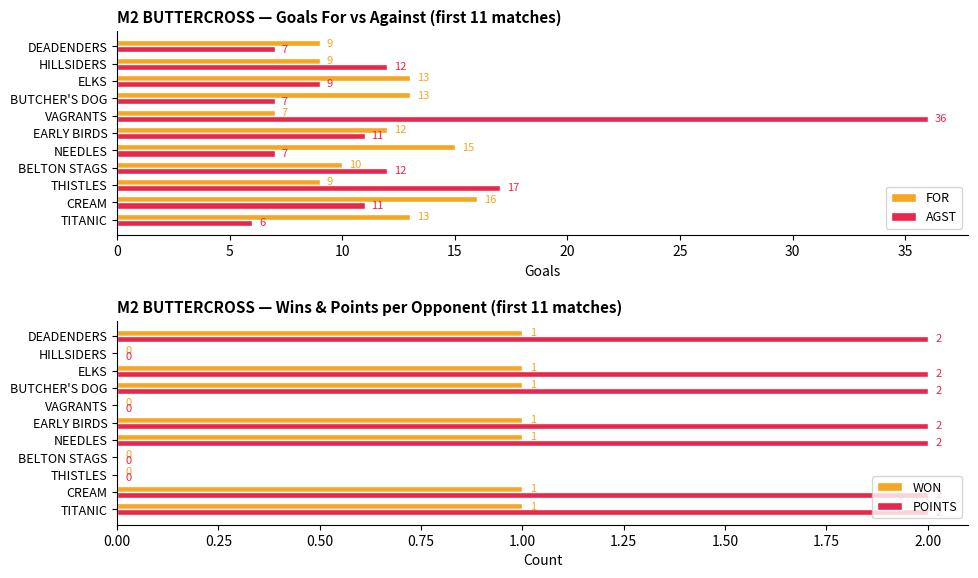

List the series in order of their peak value, lowest first.

WON, POINTS, FOR, AGST